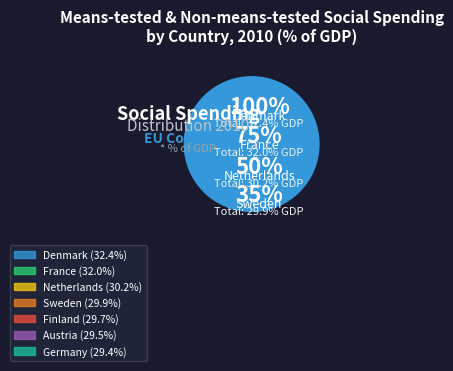

Is it true that Germany is 1% of the pie?

False